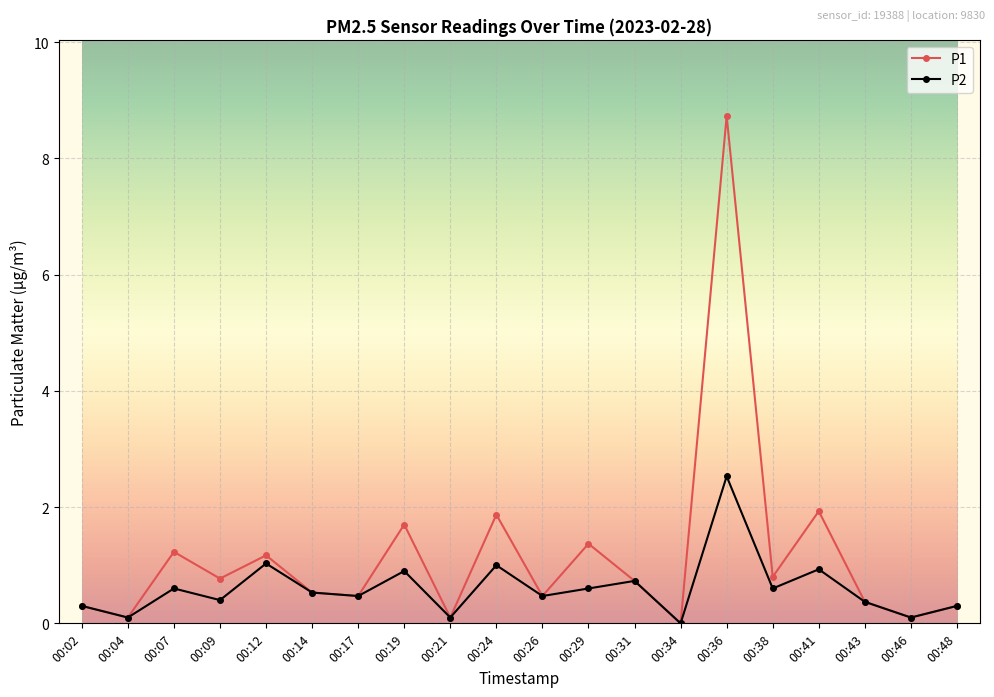

What are all the series names shown in the legend?

P1, P2